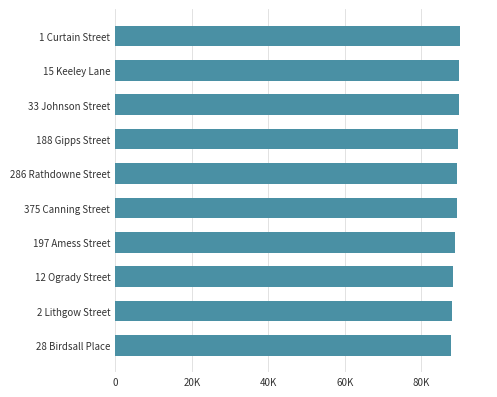

Where does the data first go above 89420?

188 Gipps Street